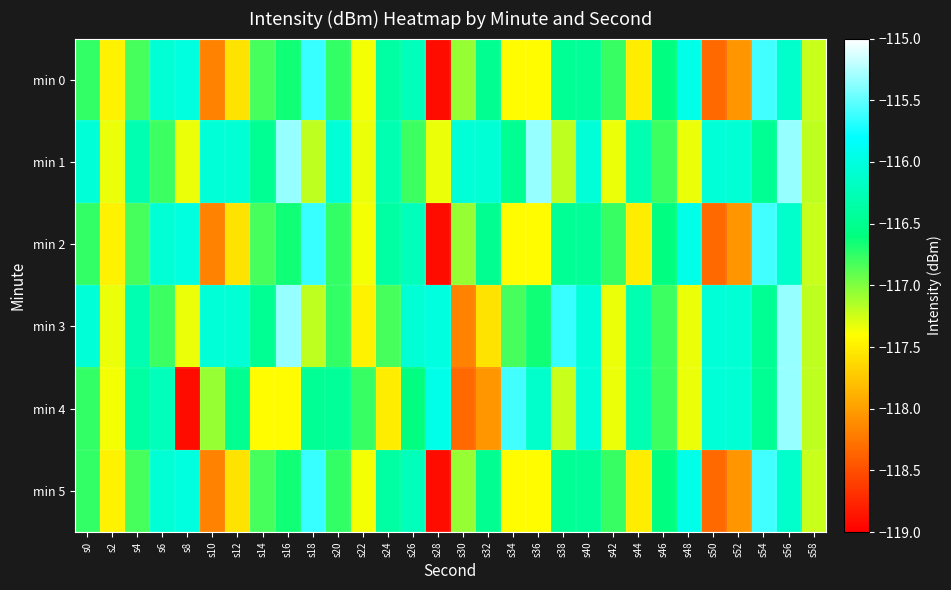

At how many categories does at least one series exceed -117?

28